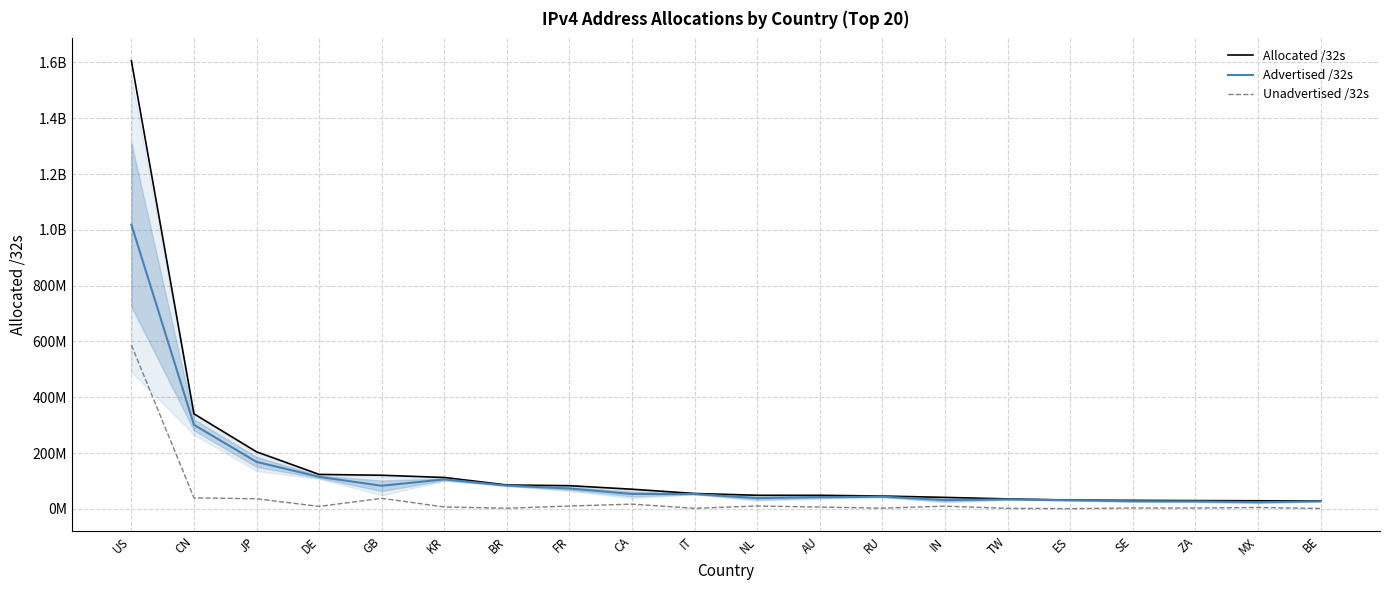

The Advertised /32s series shows 70310329 at CA. True or false?

False